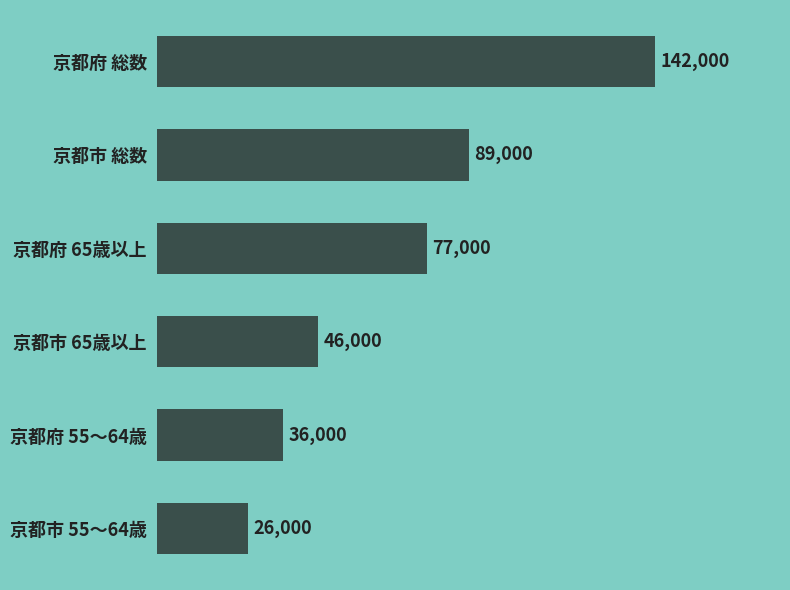

Reading bottom to top, transcribe all the data shown in this chart.

京都市 55～64歳=26000	京都府 55～64歳=36000	京都市 65歳以上=46000	京都府 65歳以上=77000	京都市 総数=89000	京都府 総数=142000